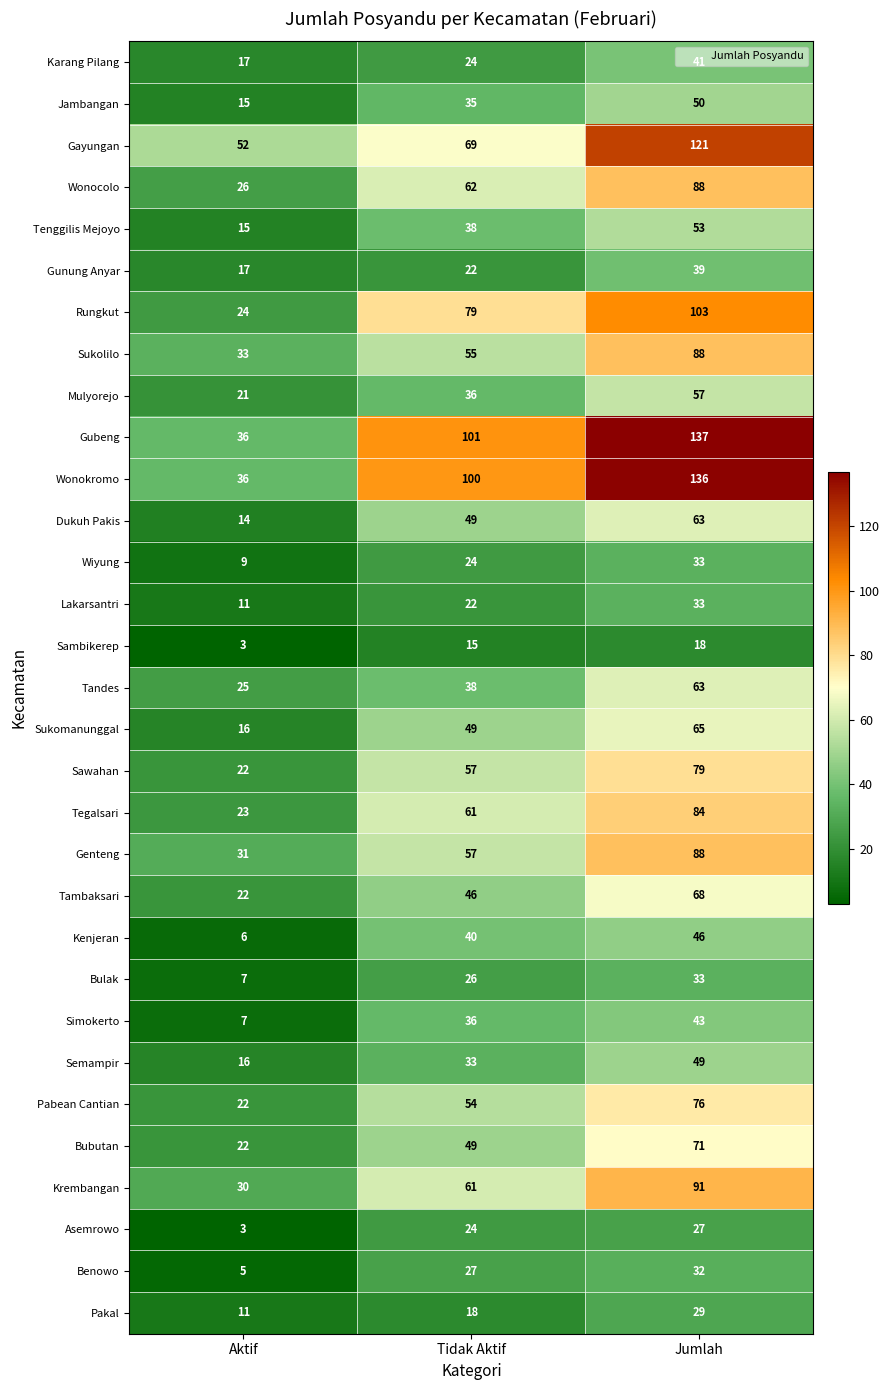

What is the spread (max minus min) of values at Aktif?

49